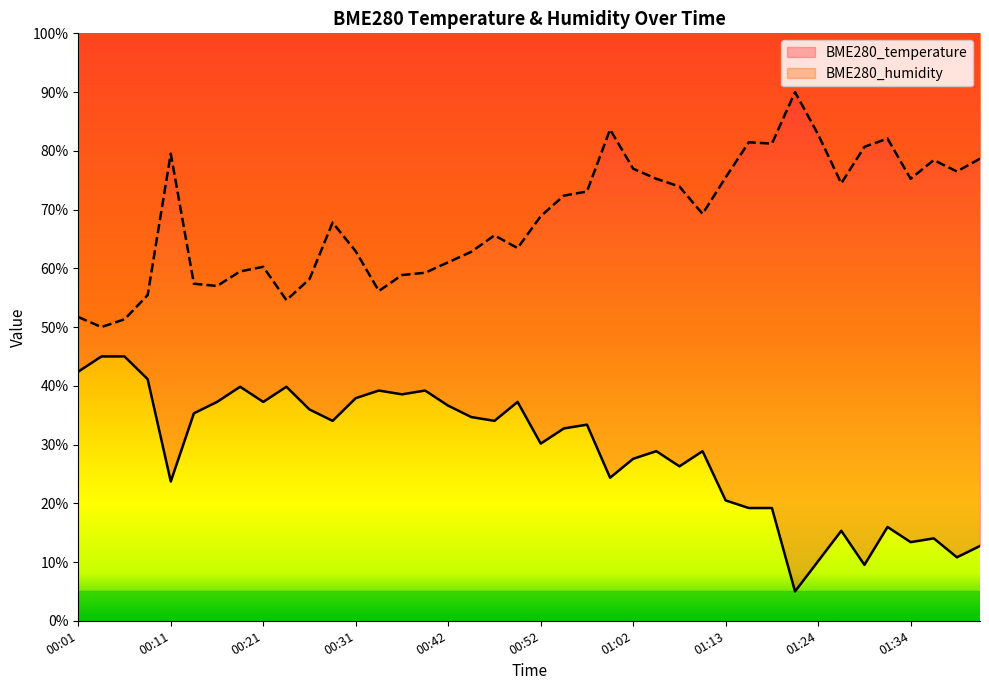

At which category does BME280_temperature reach its first local peak?

00:19